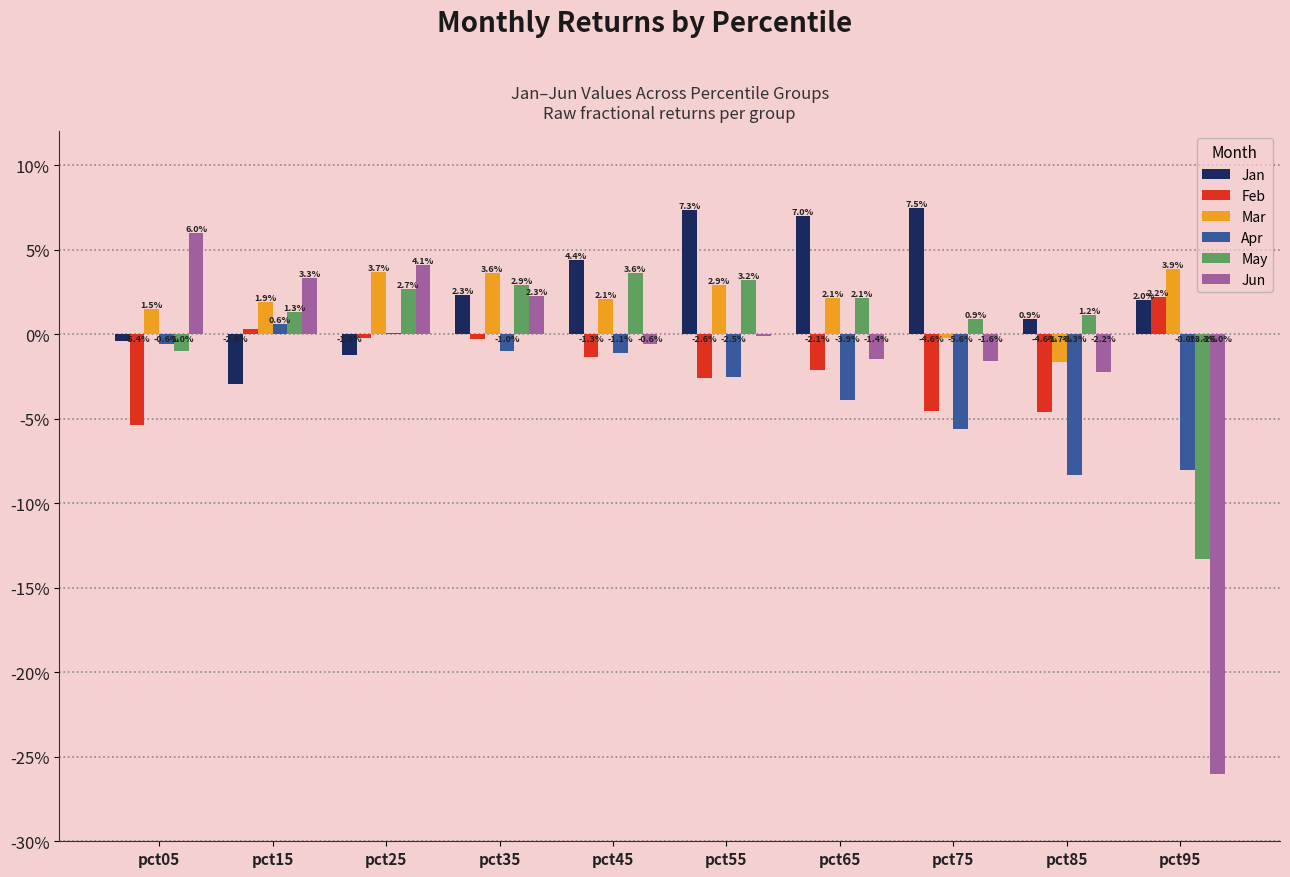

Are the bars horizontal?

No